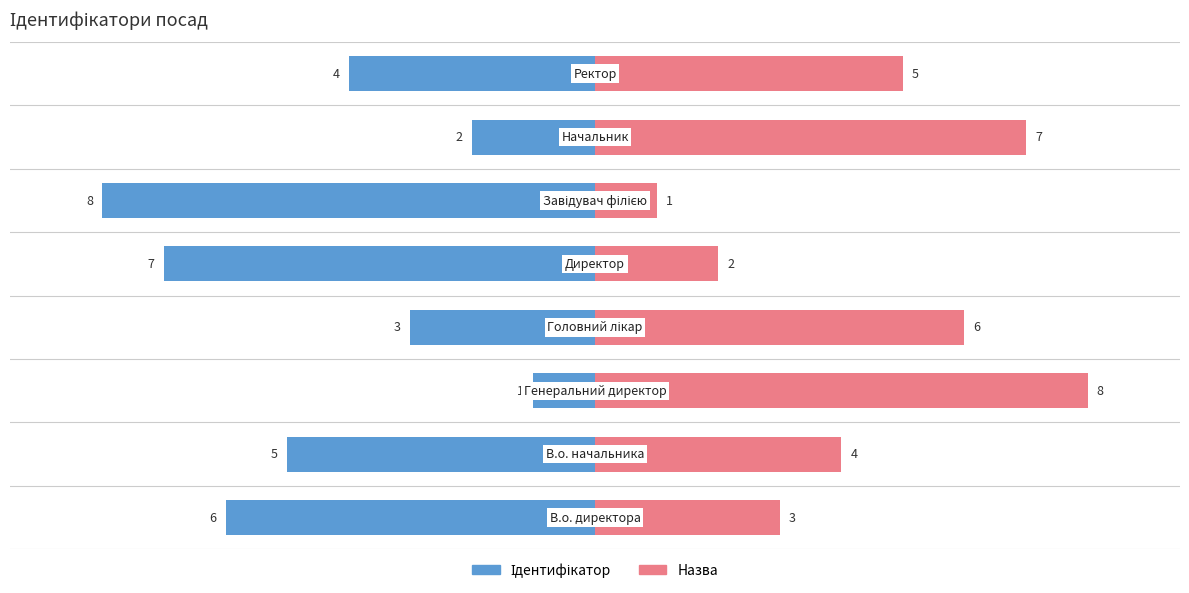

What position from the right is Завідувач філією?

3